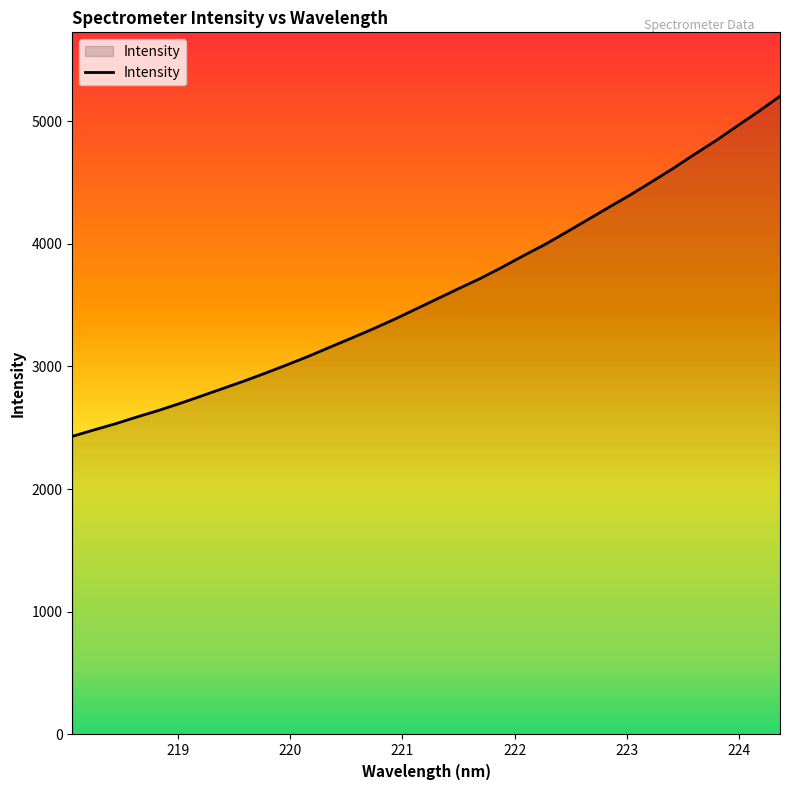

What is the difference between the maximum and minimum values?

2773.0